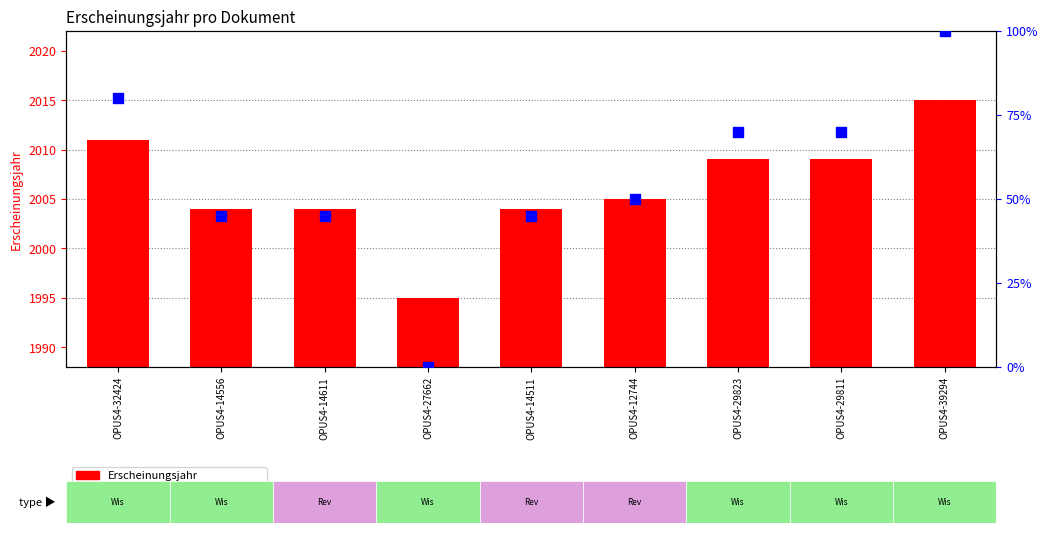

What are all the series names shown in the legend?

Erscheinungsjahr, Percentile rank